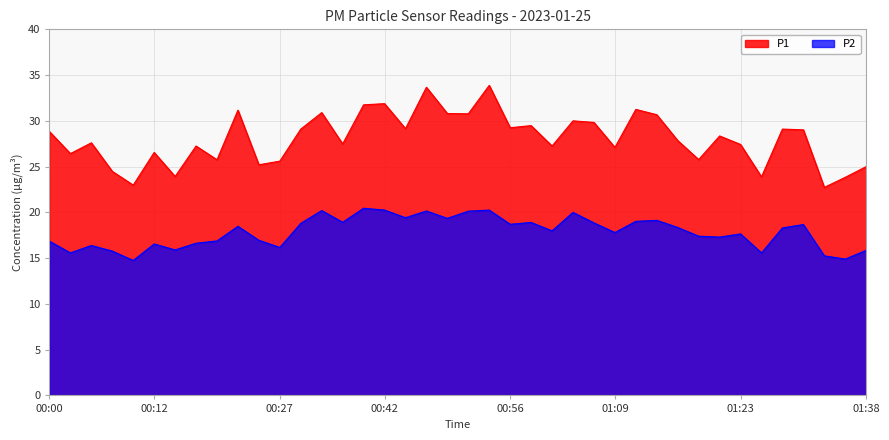

At which category is the sum across all series the highest?

00:54